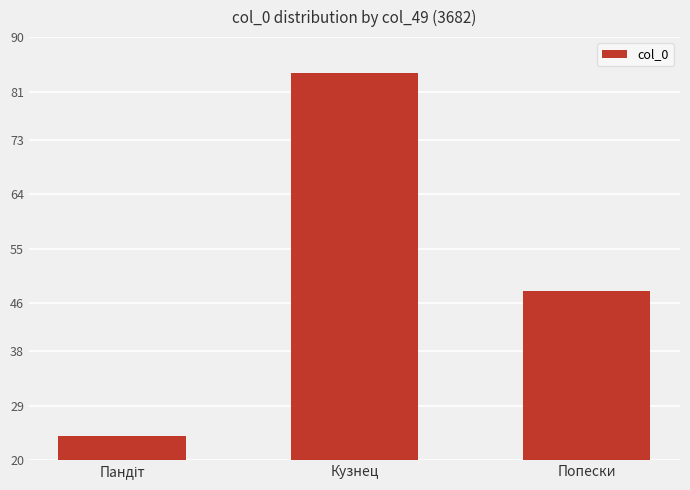

Reading left to right, extract all data points from this chart.

24	84	48